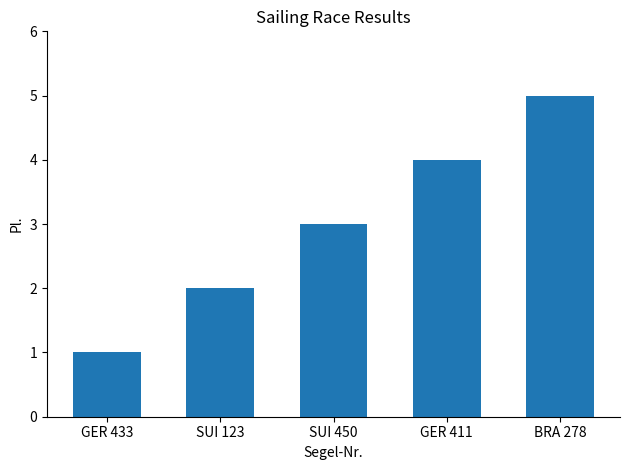

Which category has the lowest value across all series?

GER 433